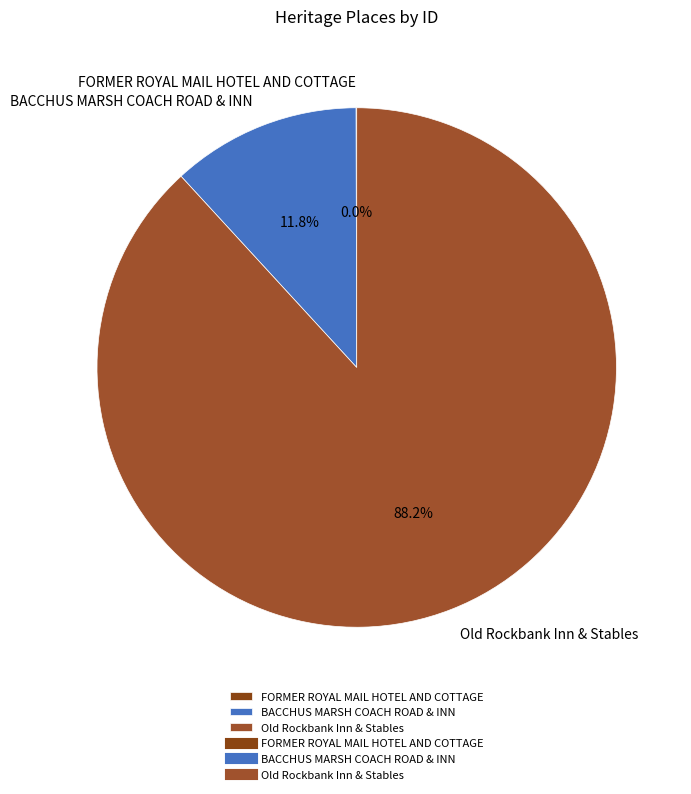

What is the largest slice in the pie chart?

Old Rockbank Inn & Stables